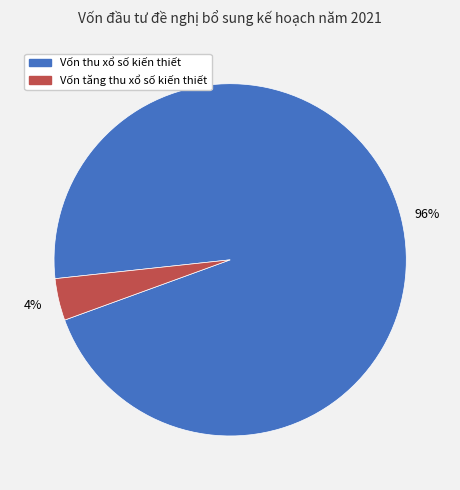

Combined, do Vốn thu xổ số kiến thiết and Vốn tăng thu xổ số kiến thiết account for over 50%?

Yes